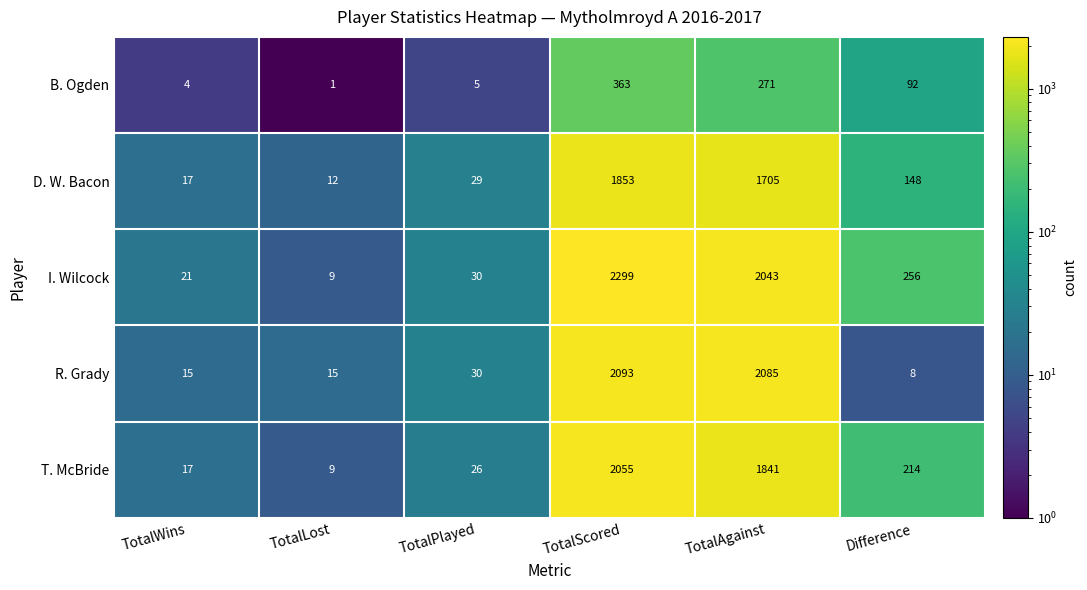

Is it true that D. W. Bacon equals 98 at Difference?

False